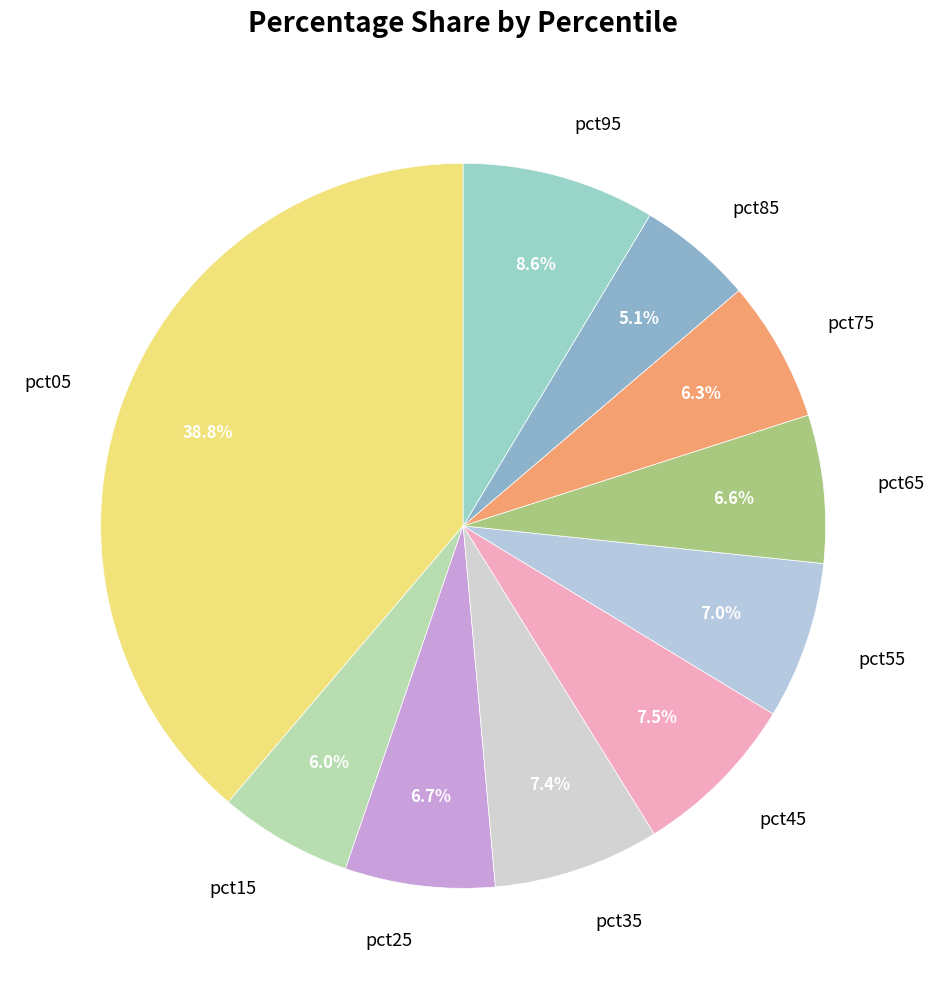

To the nearest percent, what is the average slice percentage?

10%